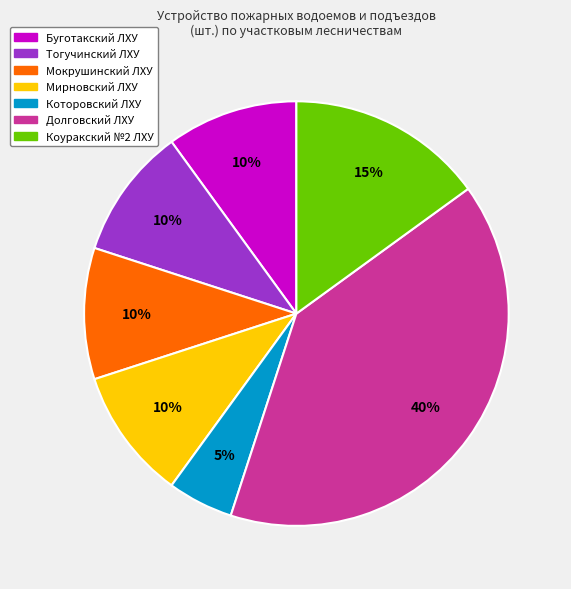

Which category has the smallest portion of the pie?

Которовский ЛХУ